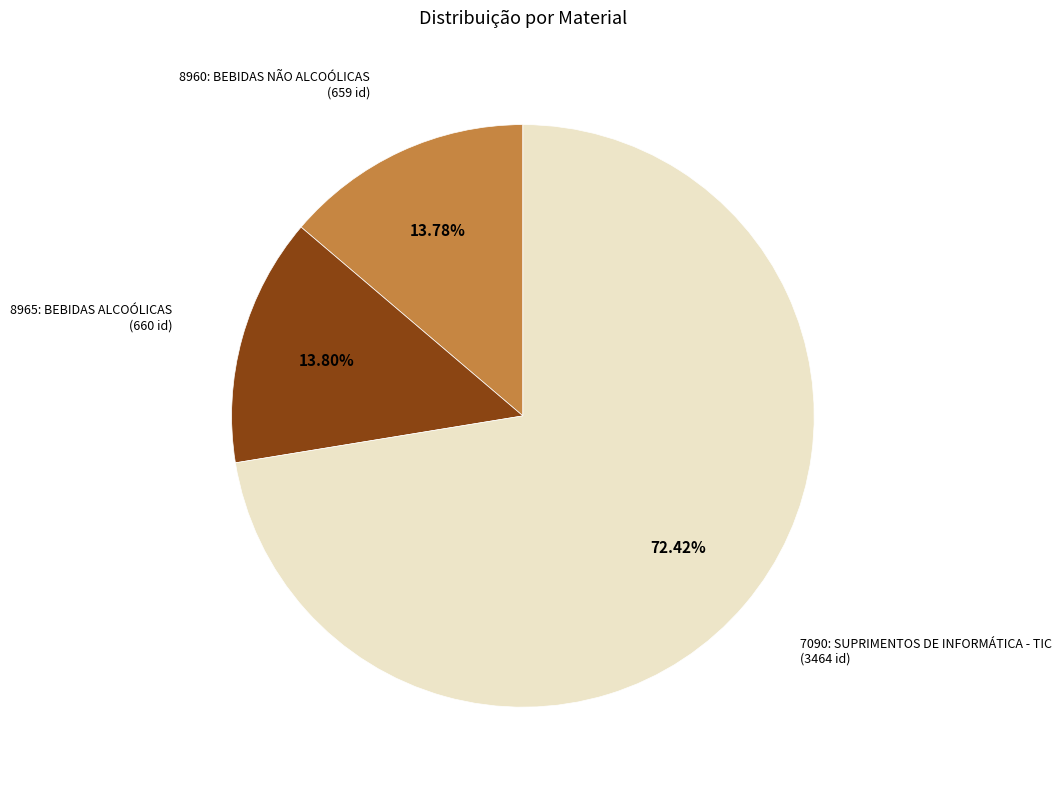

Count the number of slices in the pie.

3